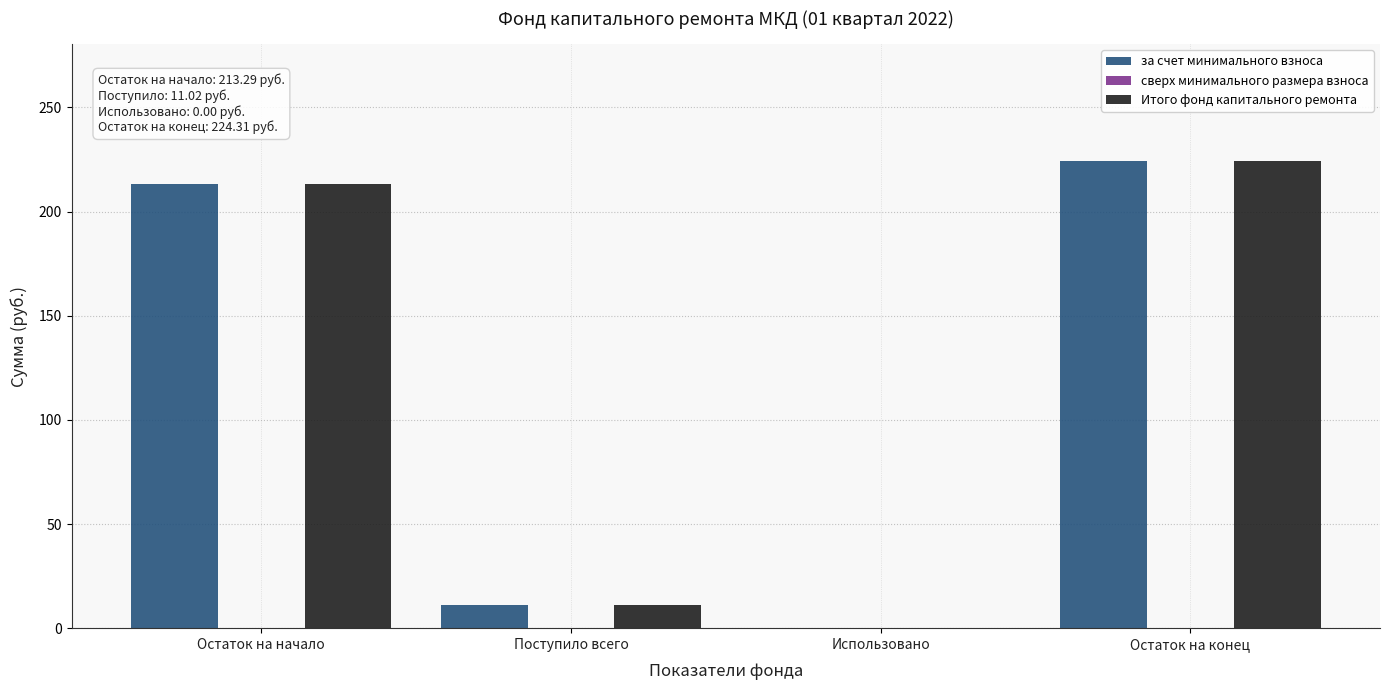

Reading left to right, what are all the values shown in this chart?

за счет минимального взноса: Остаток на начало=213.3	Поступило всего=11.0	Использовано=0.0	Остаток на конец=224.3
Итого фонд капитального ремонта: Остаток на начало=213.3	Поступило всего=11.0	Использовано=0.0	Остаток на конец=224.3